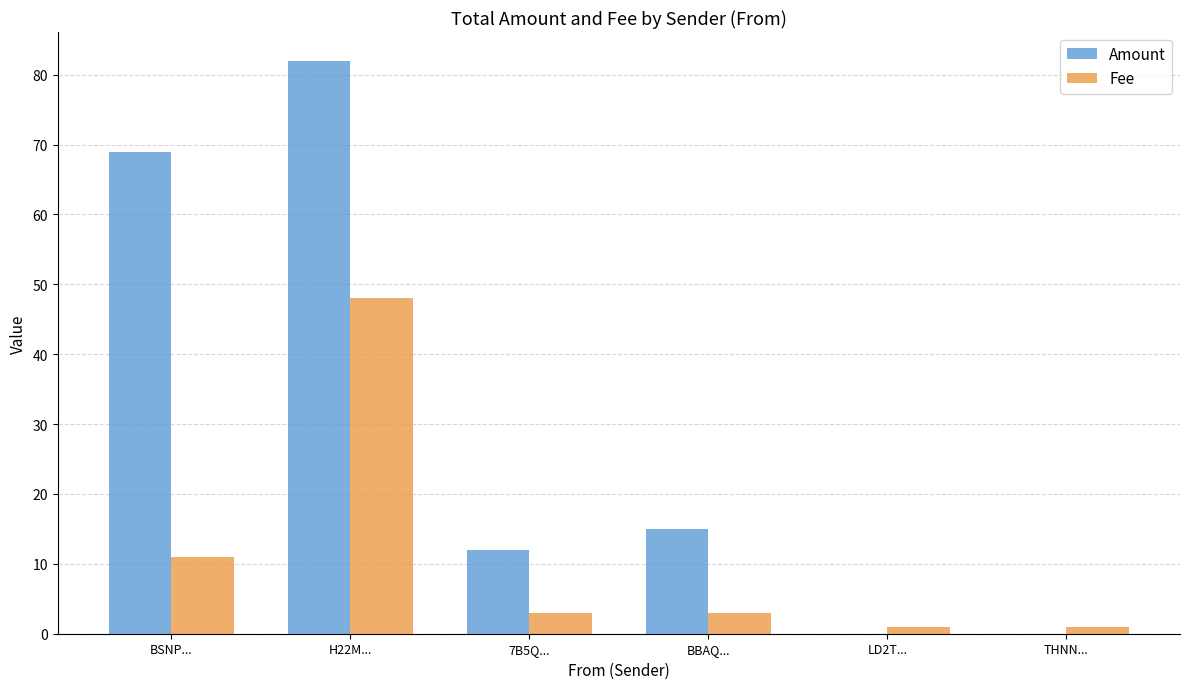

What is the sum of all Amount values?

178.0